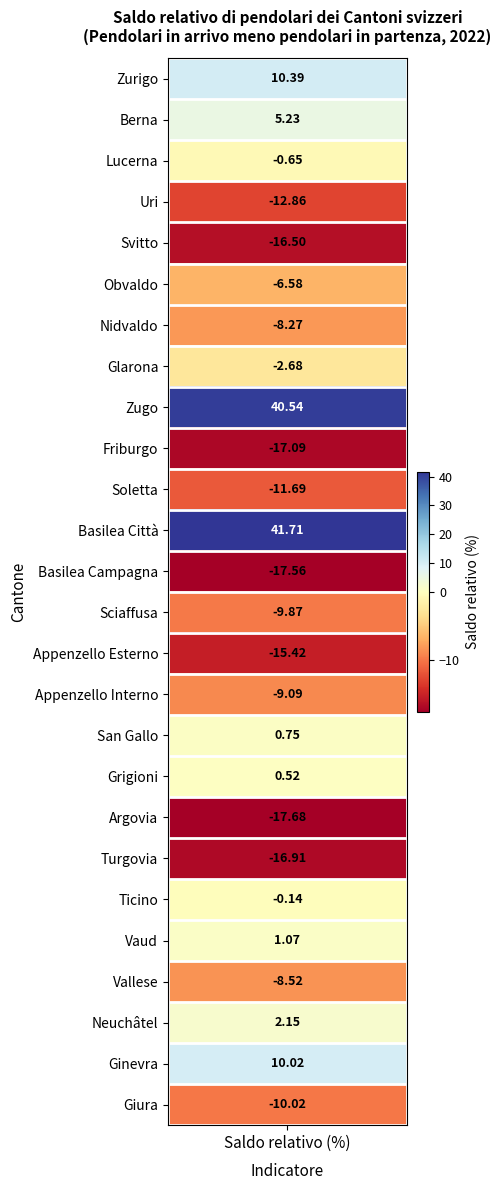

What is the difference between the maximum and minimum values?

59.4